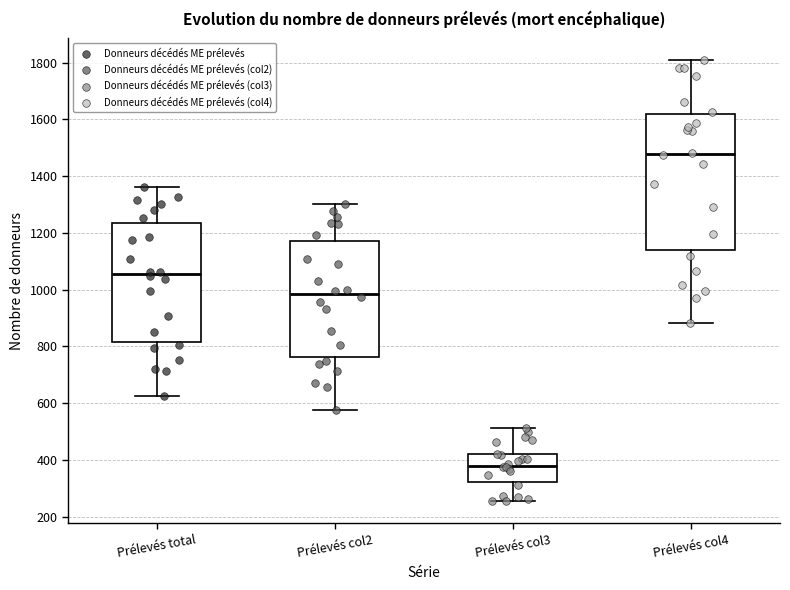

Comparing the boxes themselves (not the whiskers), which one is the tallest?

Prélevés col4